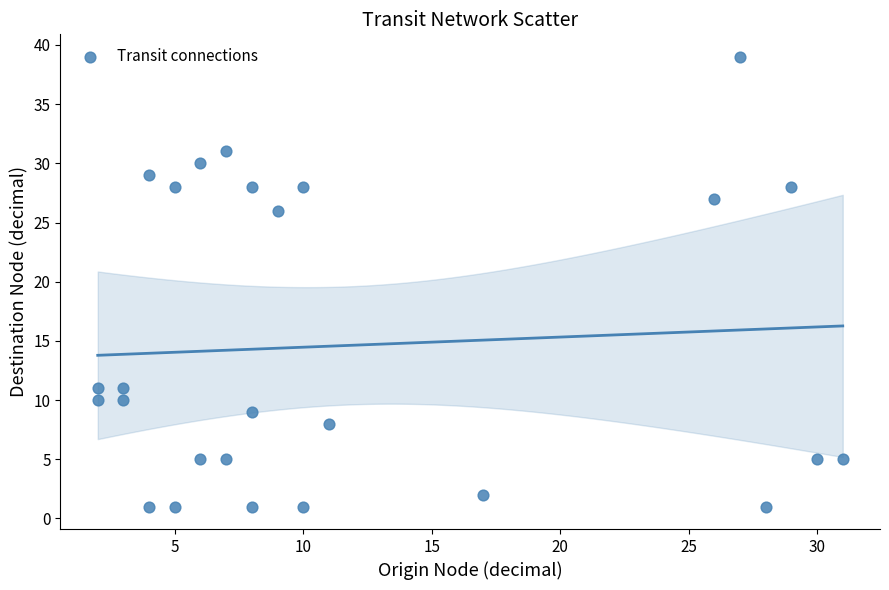

What Y value in the scatter plot is closest to 20?

26